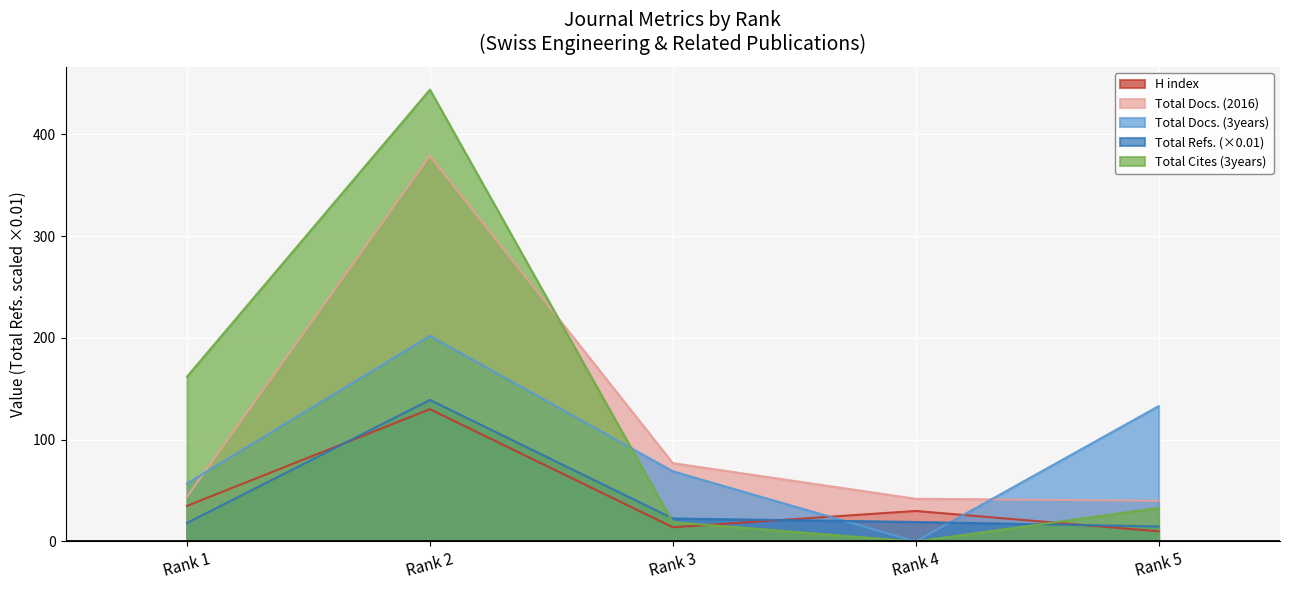

List the series in order of their peak value, lowest first.

H index, Total Refs. (×0.01), Total Docs. (3years), Total Docs. (2016), Total Cites (3years)